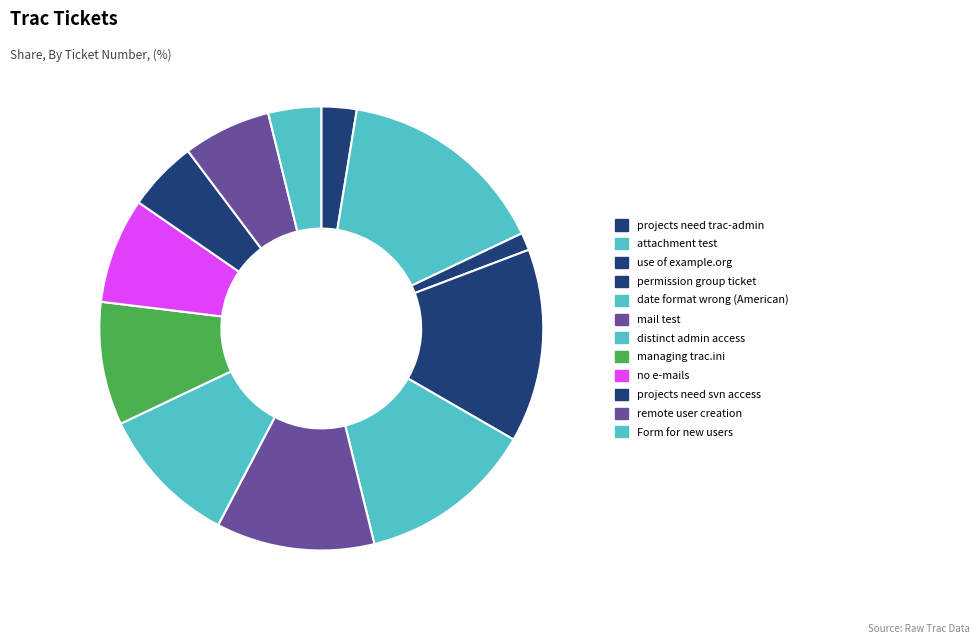

Is there any slice that represents more than half of the pie?

No